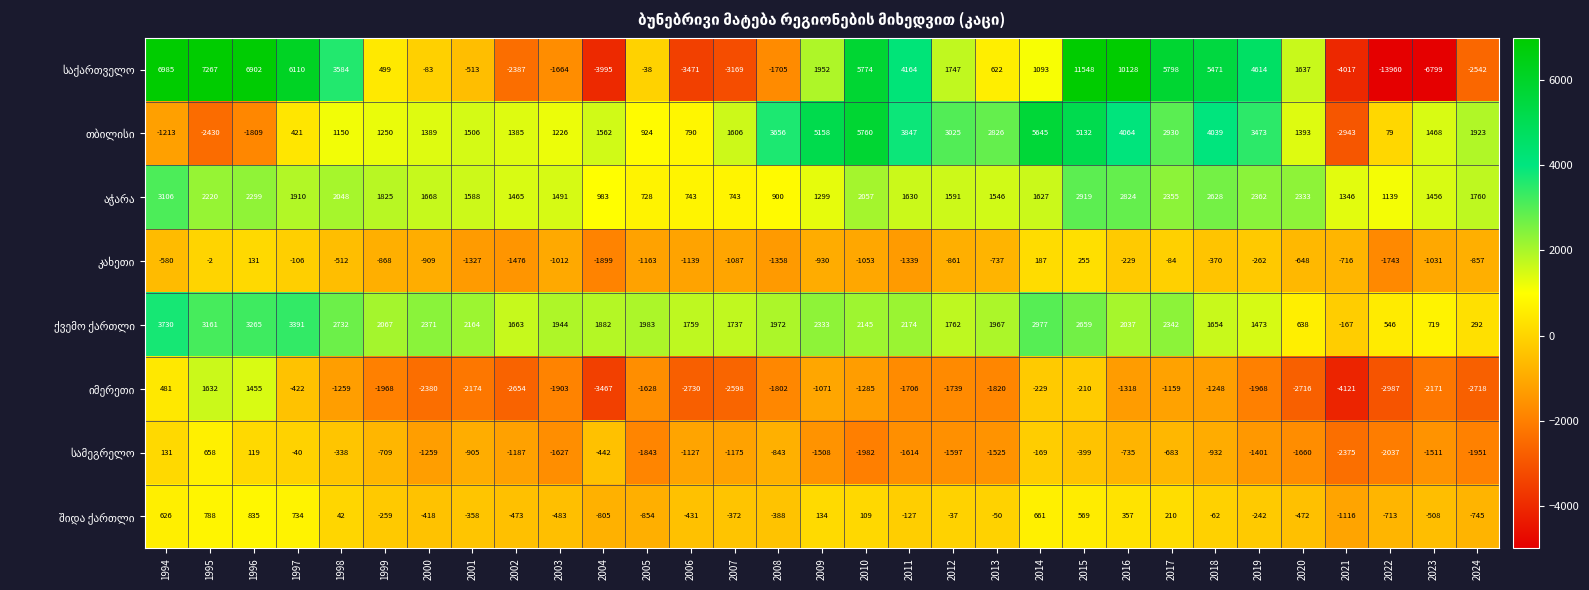

What is the total value across all series at 2003?

-2028